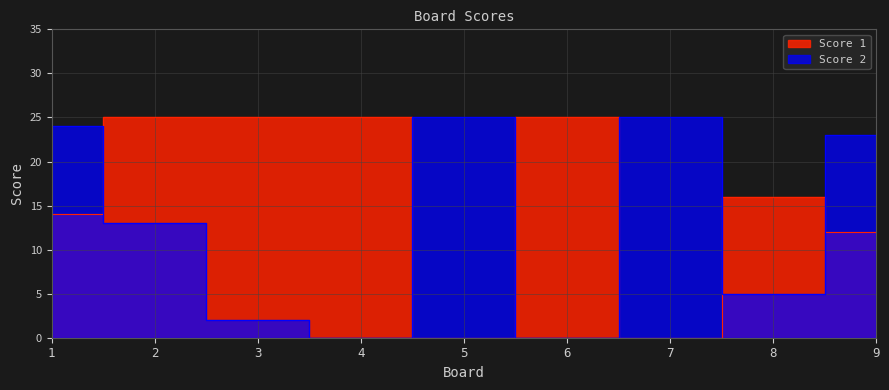

What is the value of the Score 2 point at the 3rd from the left?

2